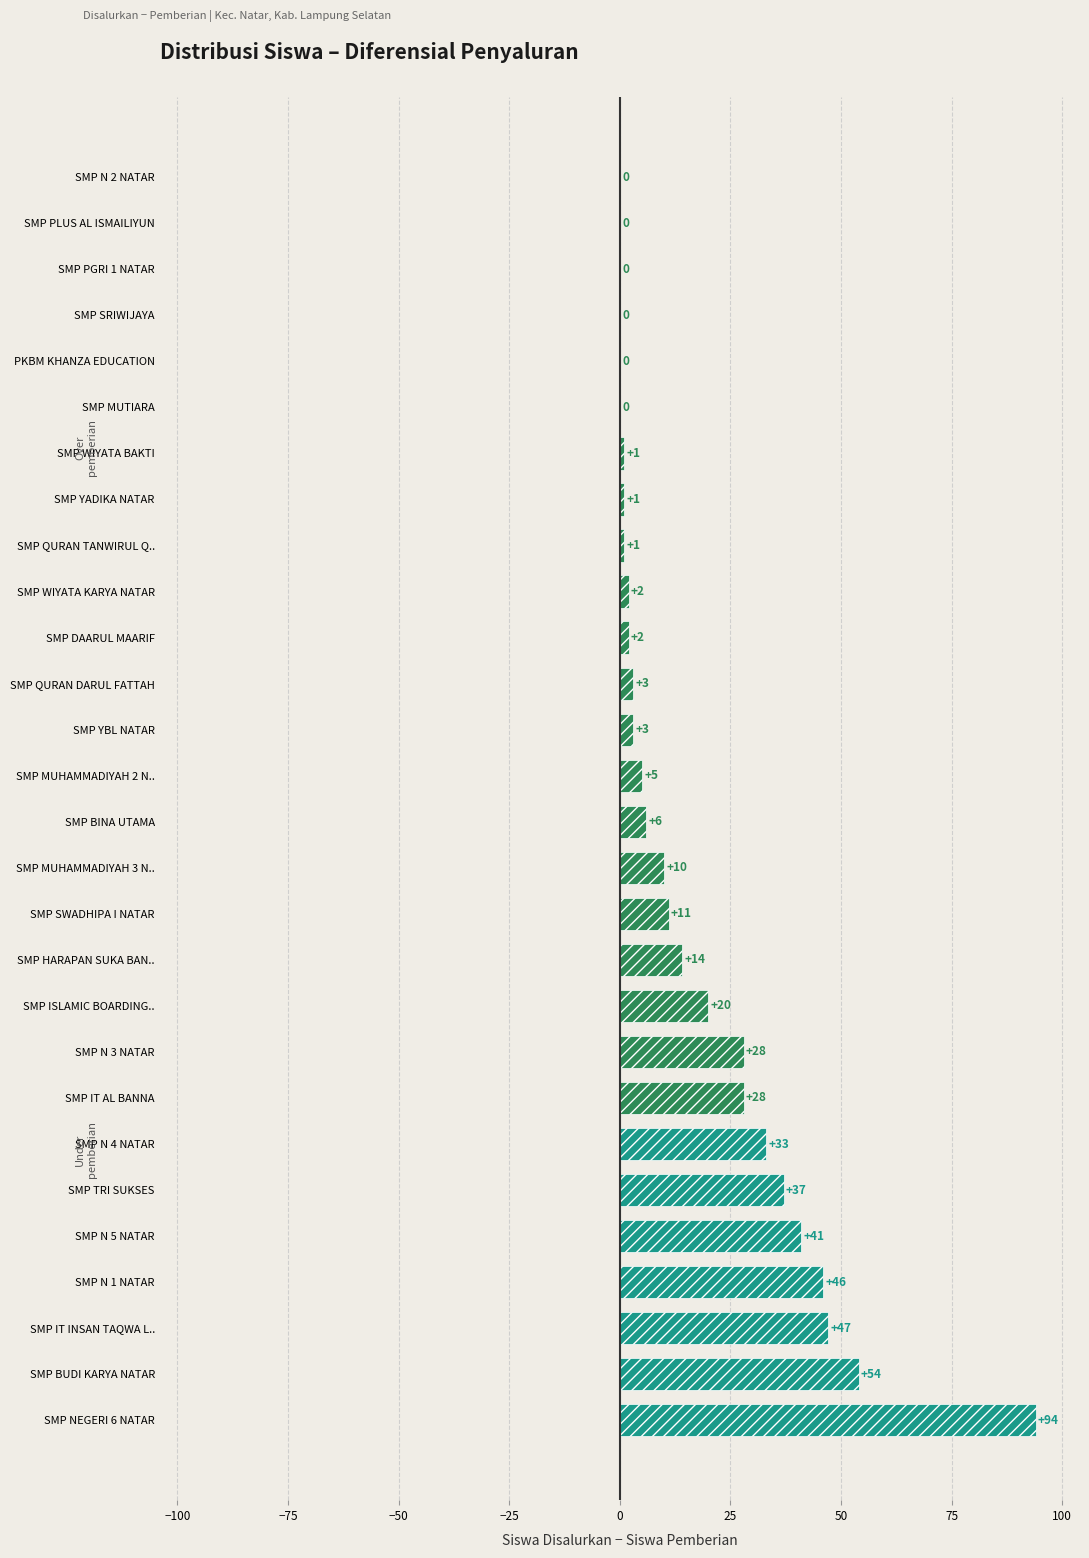

Where is the data nearest to the value 47?

SMP IT INSAN TAQWA L..